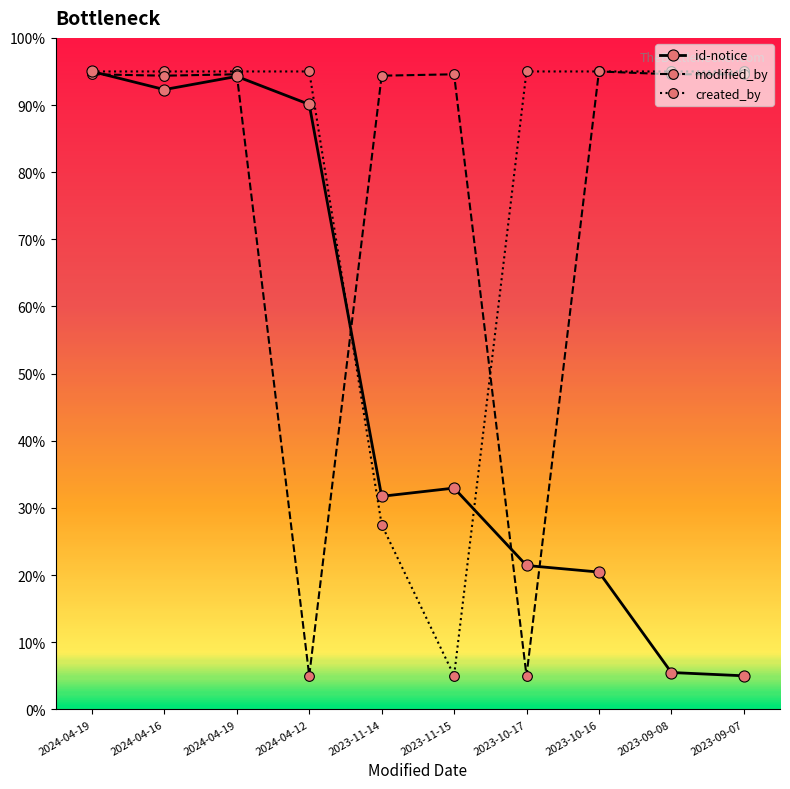

What is the difference between the maximum and minimum values in the id-notice series?

90.0